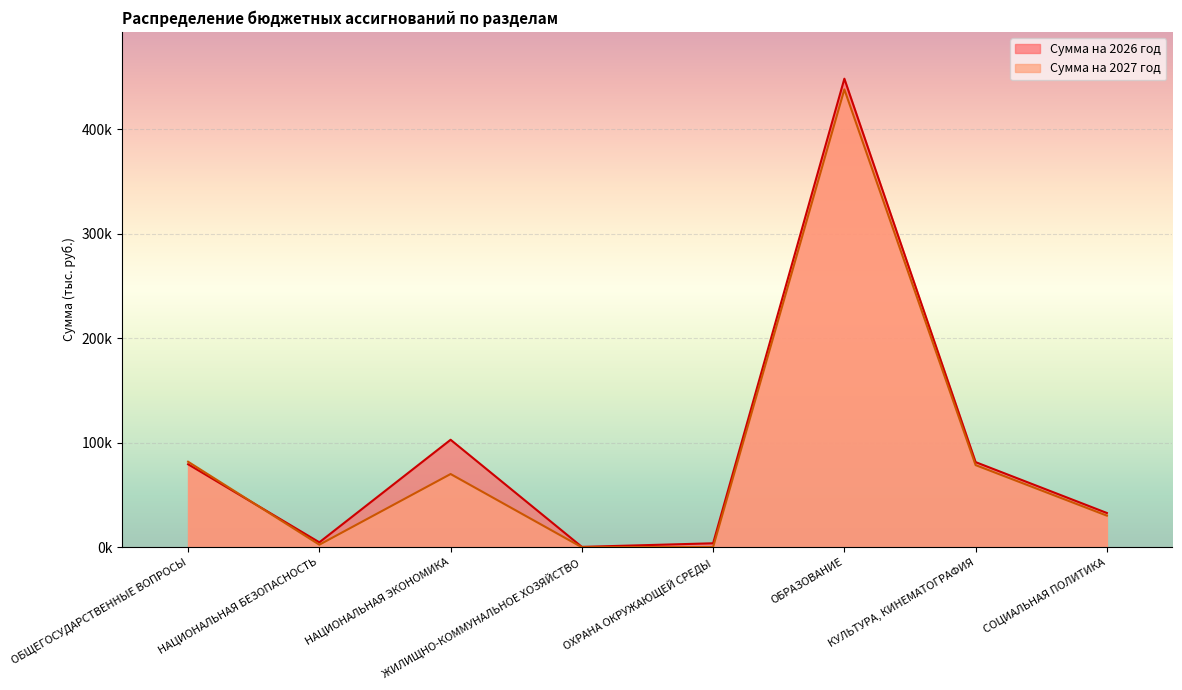

At which category does Сумма на 2027 год reach its first local peak?

НАЦИОНАЛЬНАЯ ЭКОНОМИКА